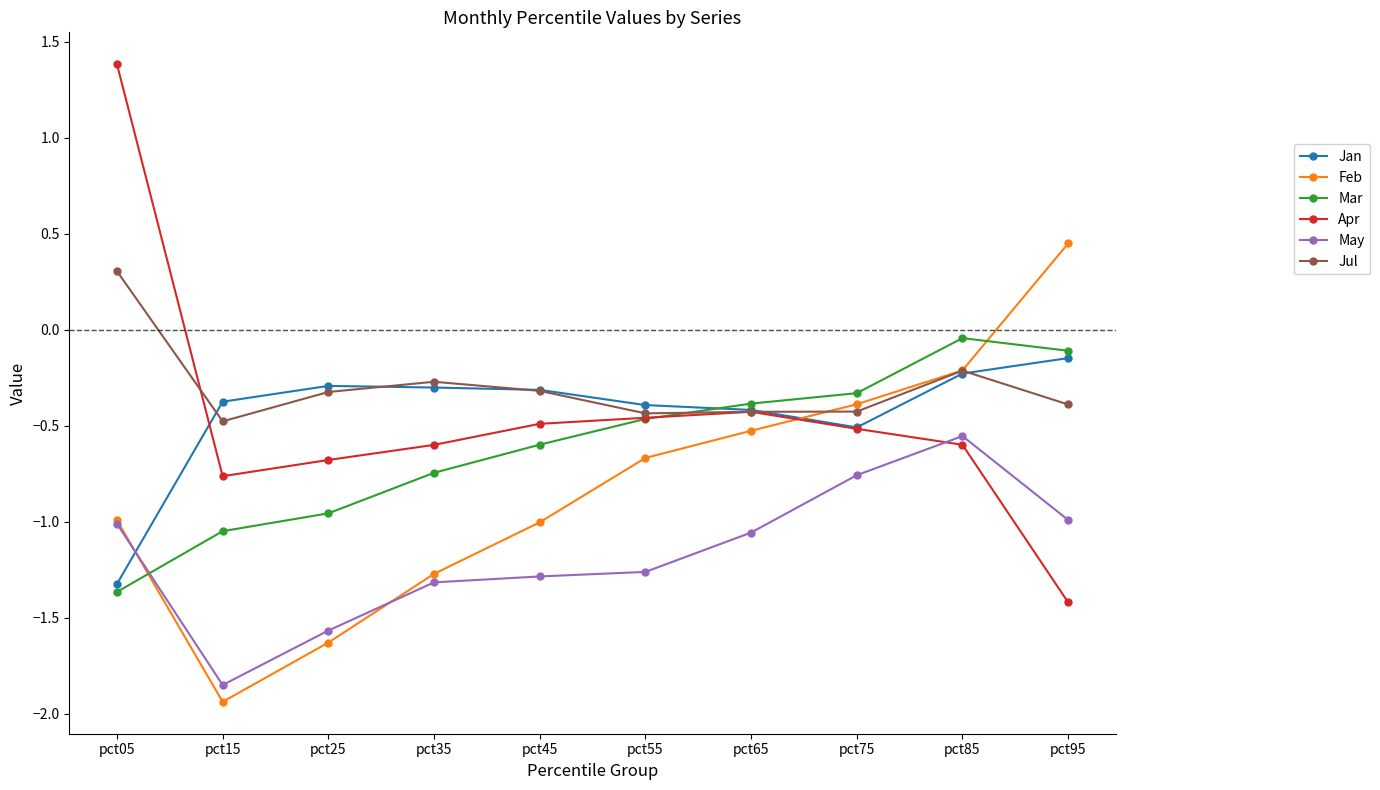

At which category is the sum across all series the highest?

pct85